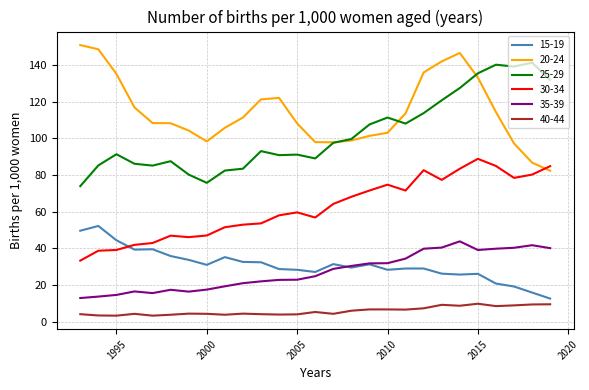

How many distinct data groups are displayed?

6